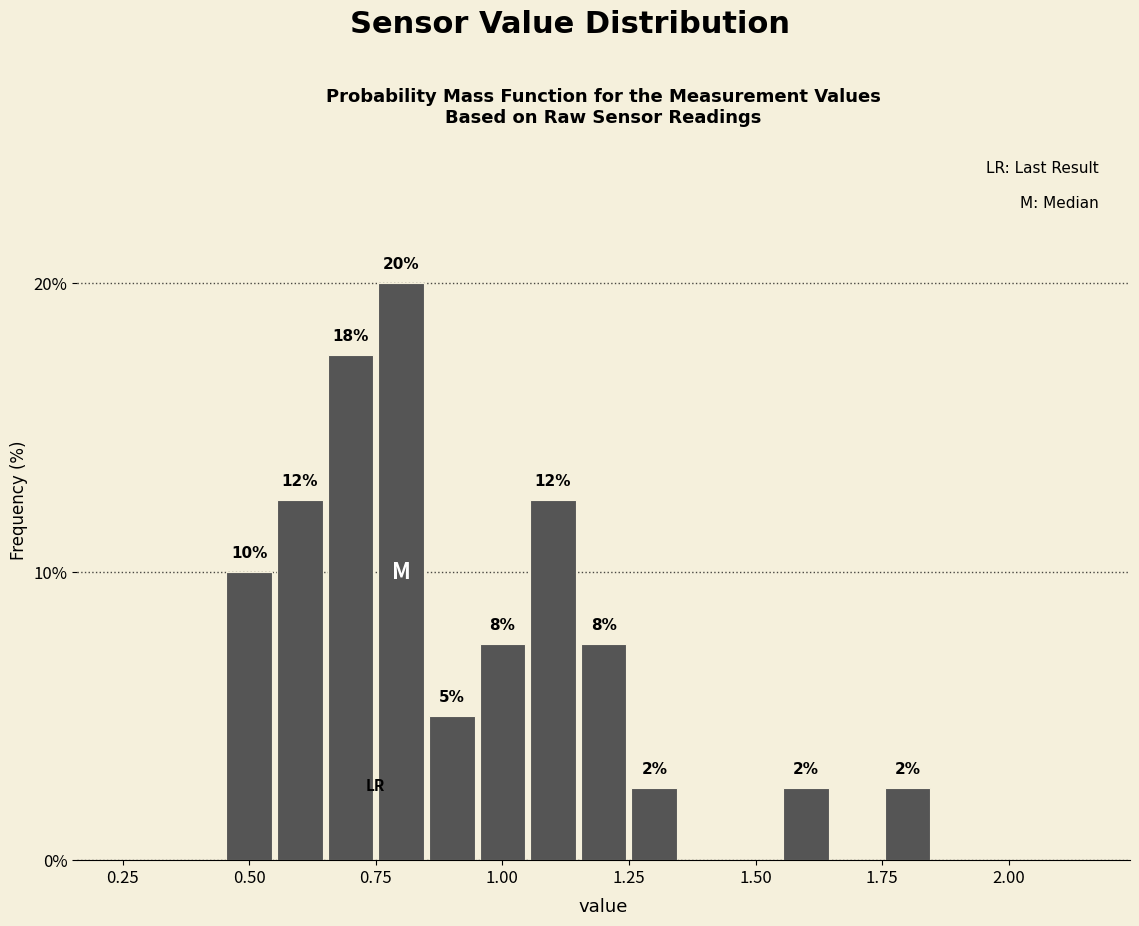

Around what value on the x-axis is the tallest bar? Give the approximate position of its centre, as read against the axis.

0.80